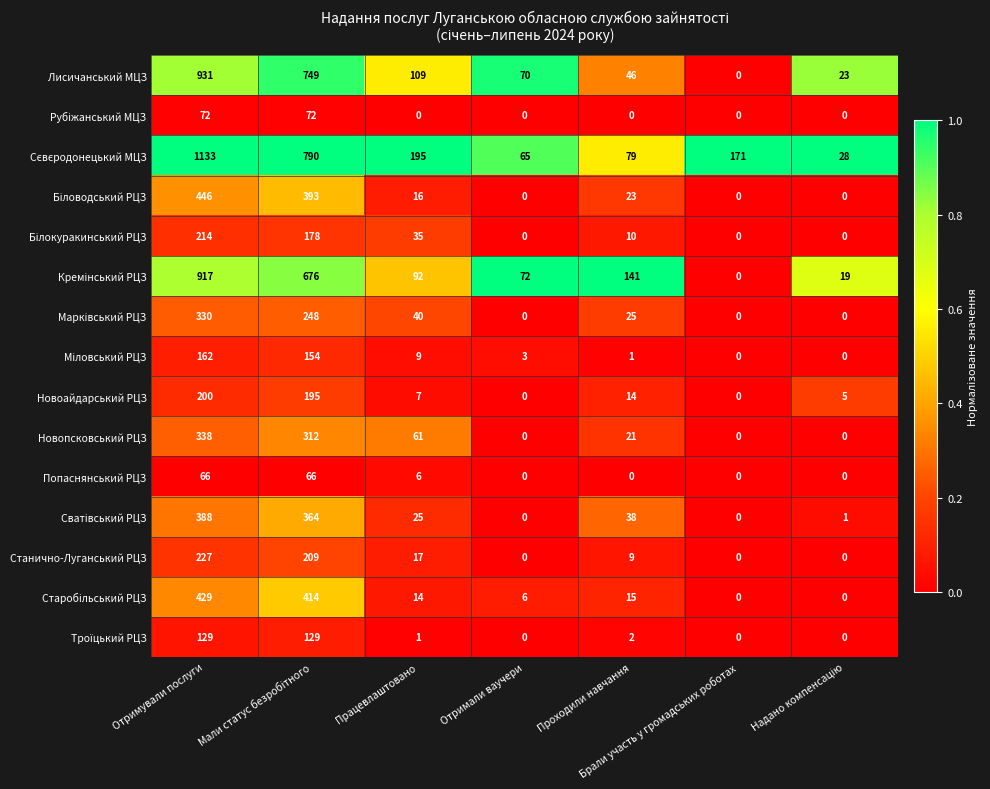

What is the total value across all series at Отримали ваучери?

216